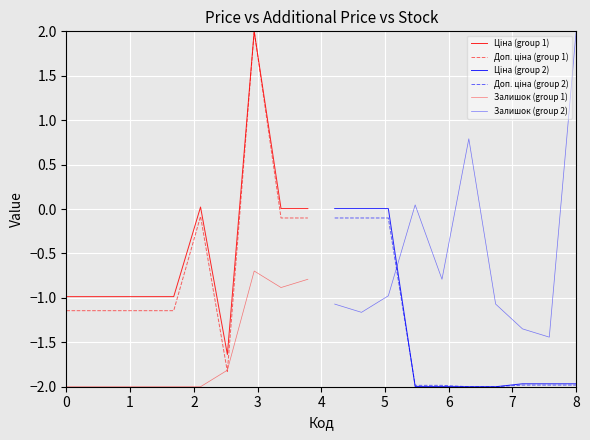

At how many categories does at least one series exceed 0?

8